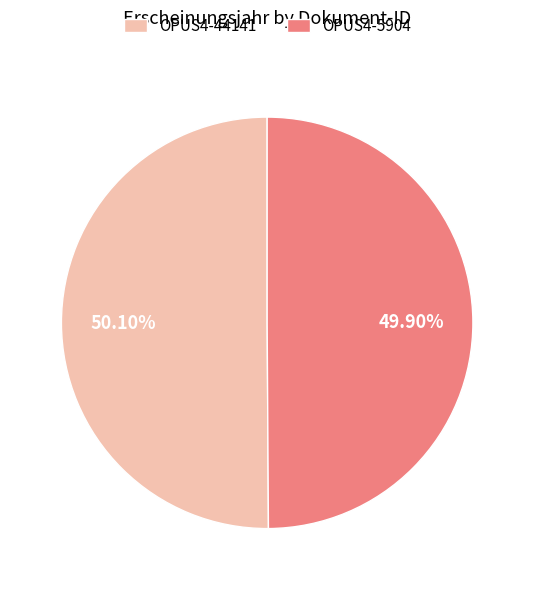

Approximately how many times larger is the value at OPUS4-5904 compared to OPUS4-44141?

1.0